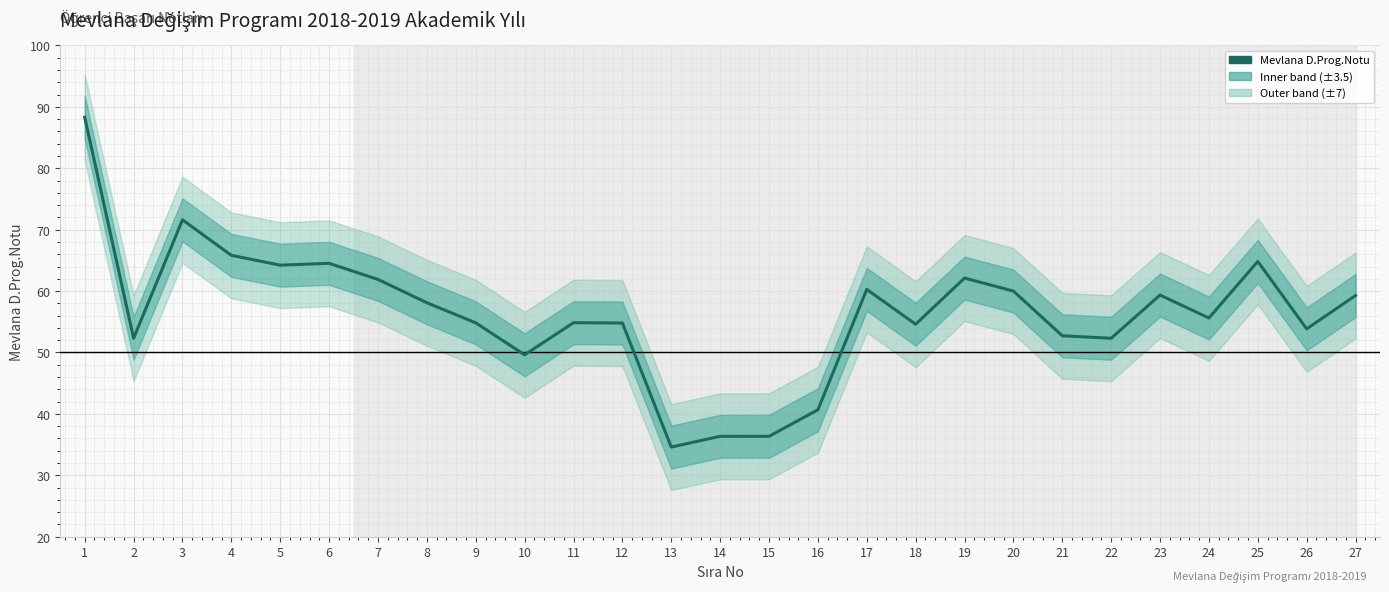

What is the maximum value shown in the chart?

88.3